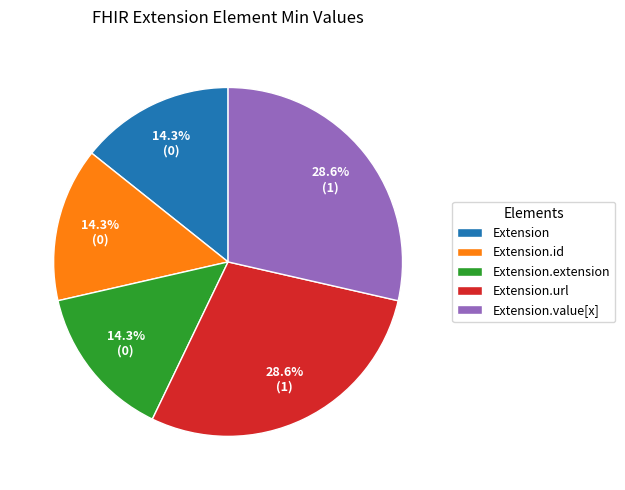

Is it true that Extension.extension is 1% of the pie?

False